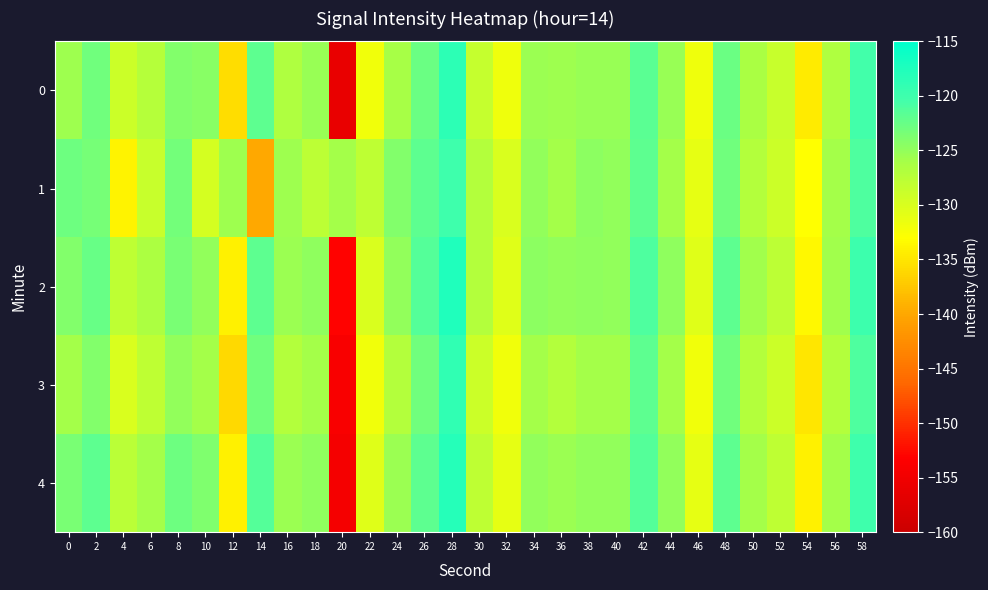

Which category has the highest value across all series?

28